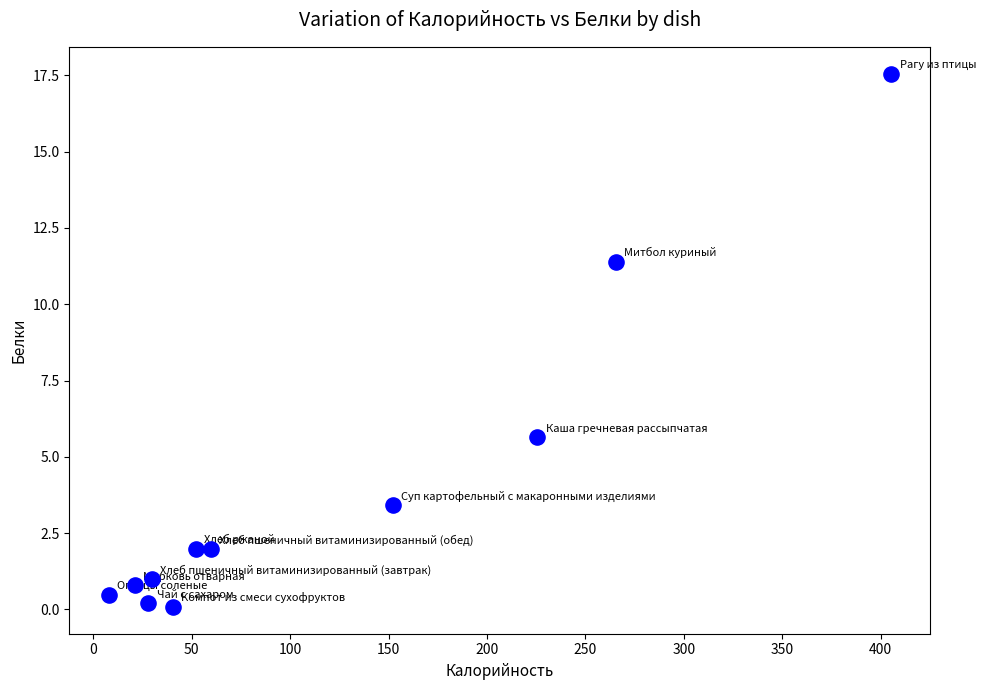

What is the average X value?

117.1